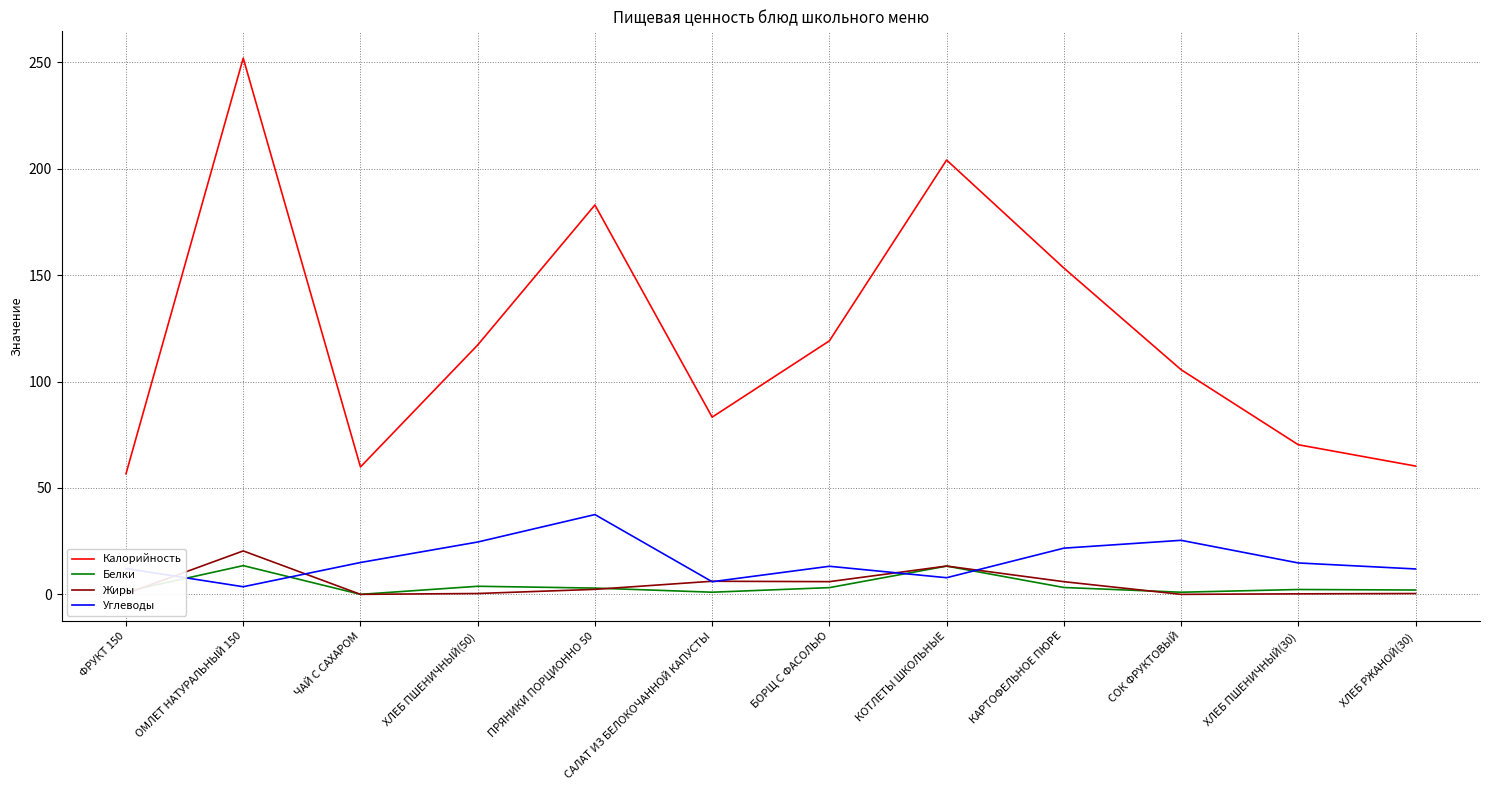

Which series has the widest spread of values?

Калорийность